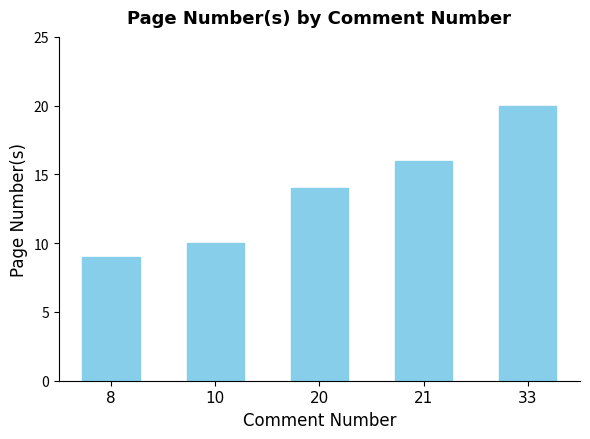

What is the value of the 1st bar from the left?

9